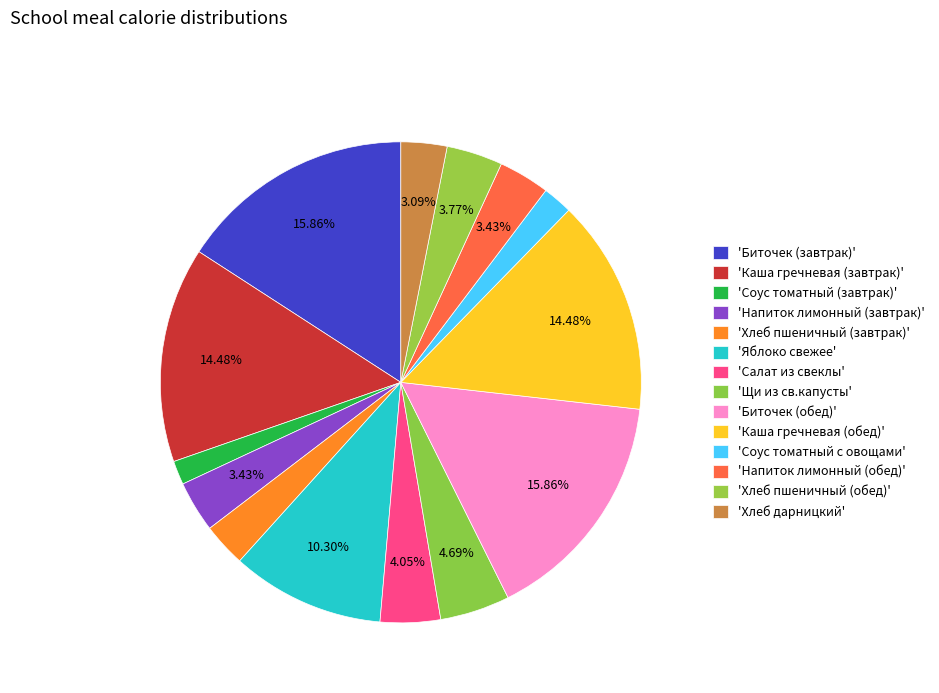

How many segments does this pie chart have?

14